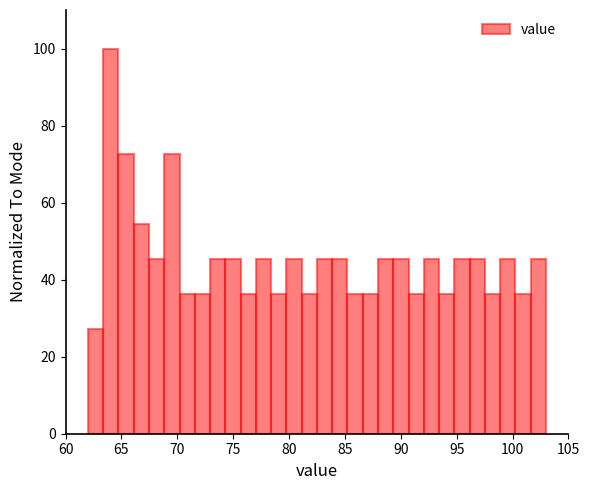

Around what value on the x-axis is the tallest bar? Give the approximate position of its centre, as read against the axis.

64.0